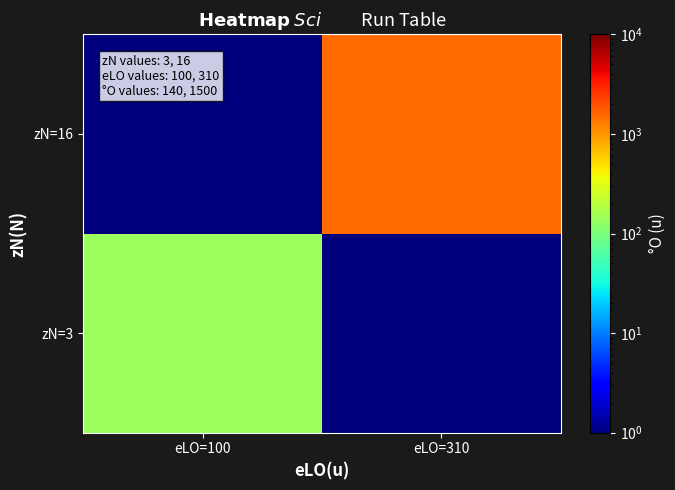

Reading left to right, list all the values displayed in this chart.

zN=3: eLO=100=140	eLO=310=1
zN=16: eLO=100=1	eLO=310=1500